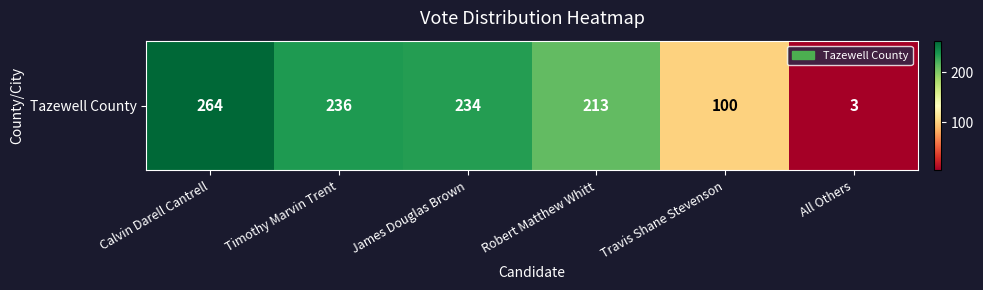

Approximately how many times larger is the value at James Douglas Brown compared to All Others?

78.0